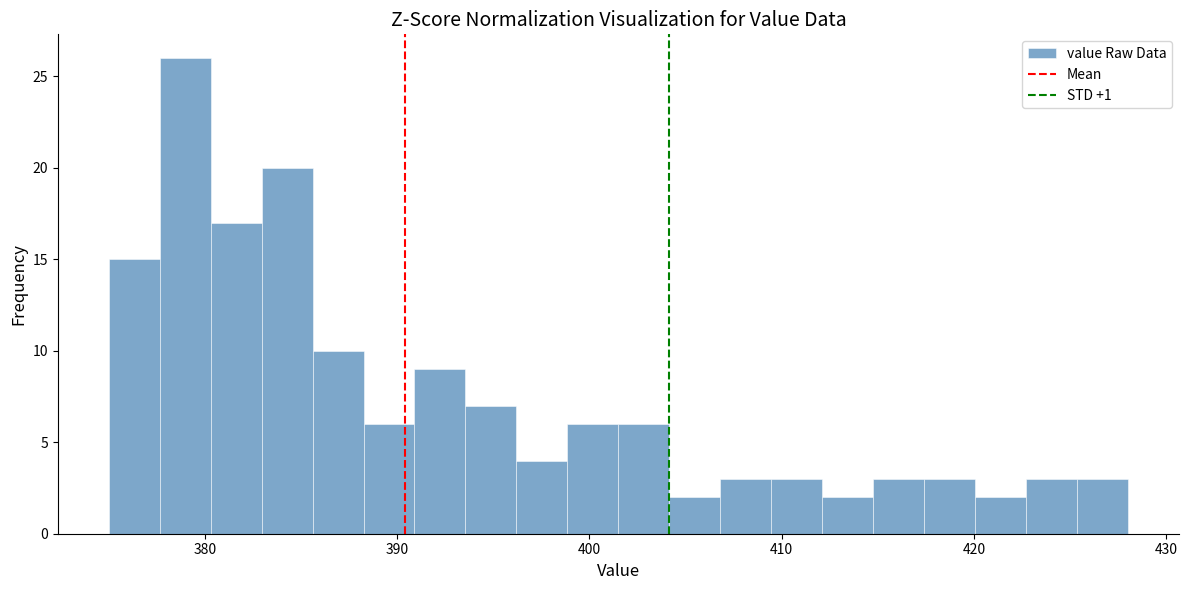

Around what value on the x-axis is the tallest bar? Give the approximate position of its centre, as read against the axis.

379